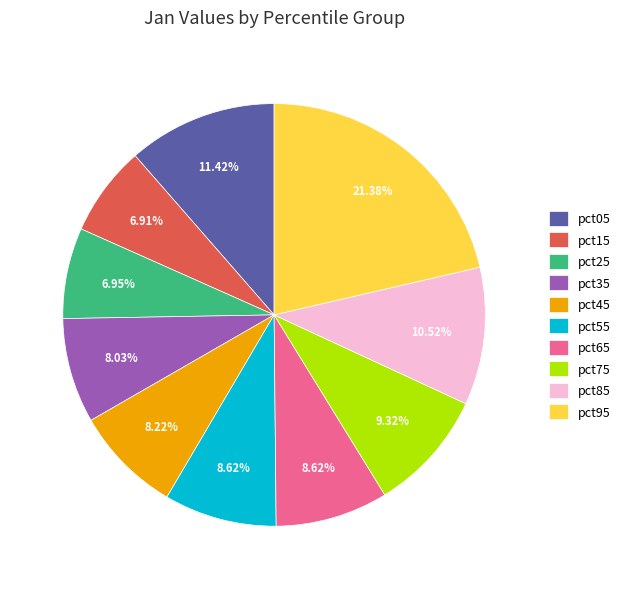

Count the number of slices in the pie.

10